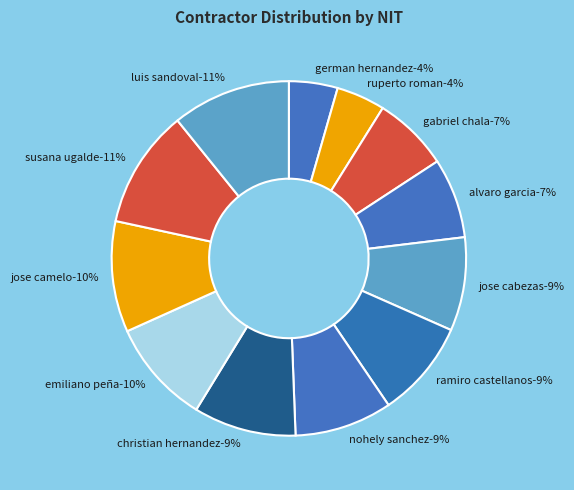

What percentage is the LUIS MORENO SANDOVAL slice, to the nearest percent?

11%